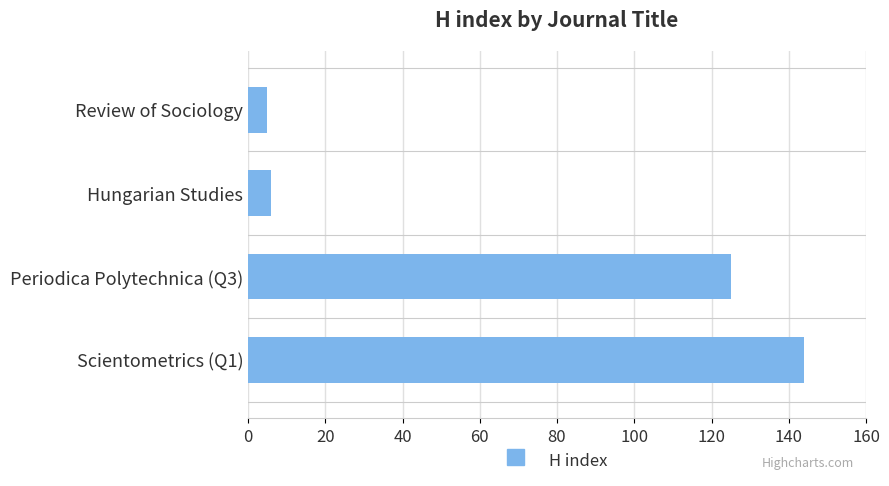

How many bars are there in total?

4